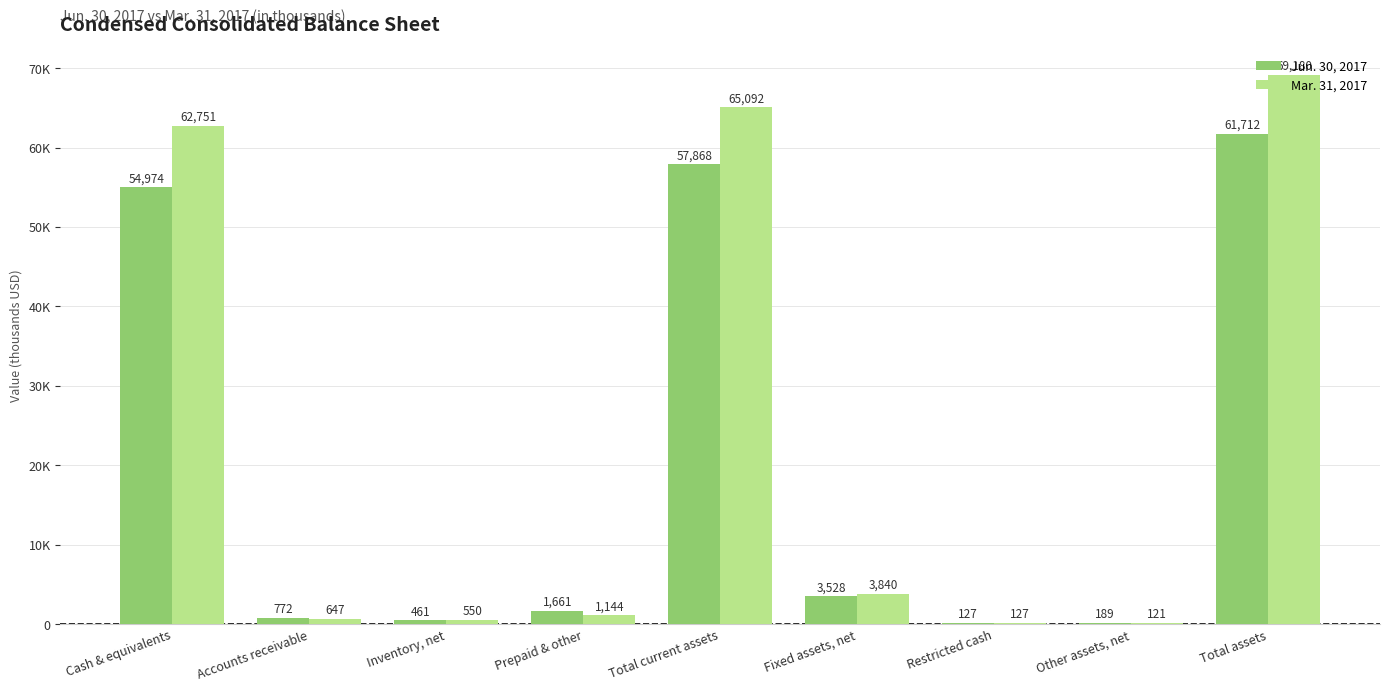

Are the bars grouped side by side (vs. stacked)?

Yes